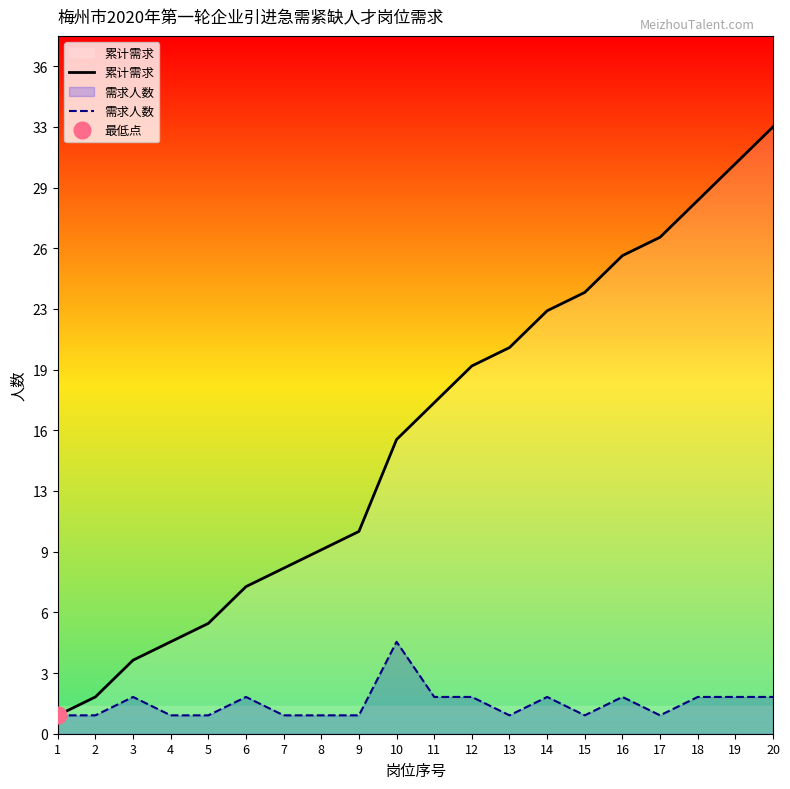

What are all the series names shown in the legend?

累计需求, 需求人数